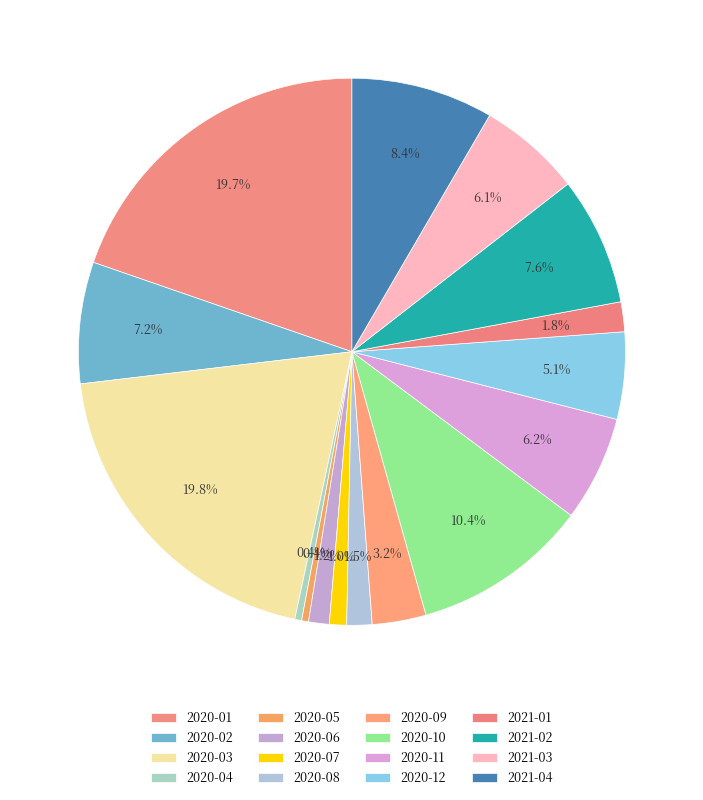

How many segments does this pie chart have?

16